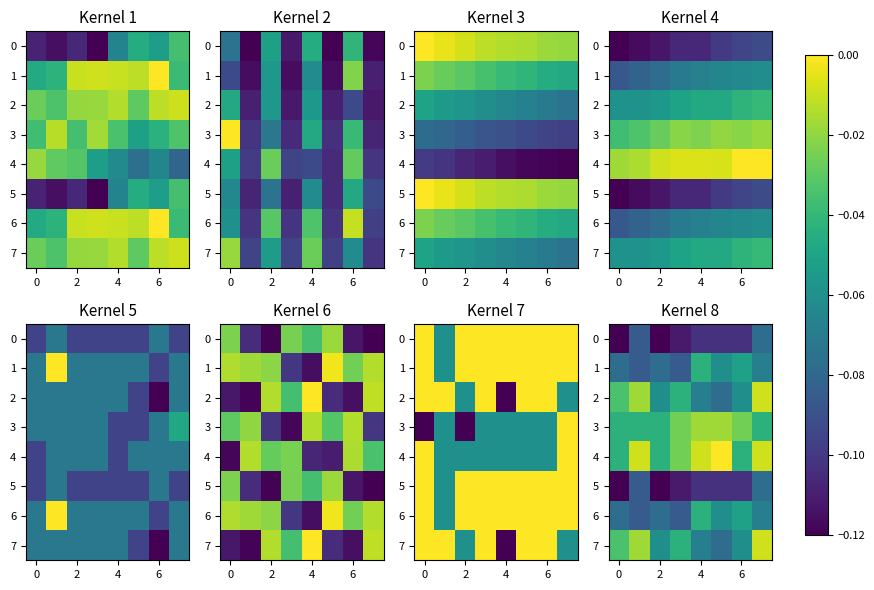

What is the total value across all series at 6?

-0.5